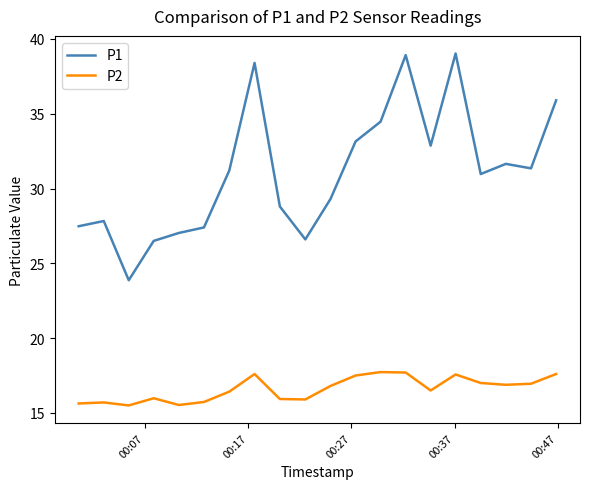

What is the difference between the maximum and minimum values in the P1 series?

15.2